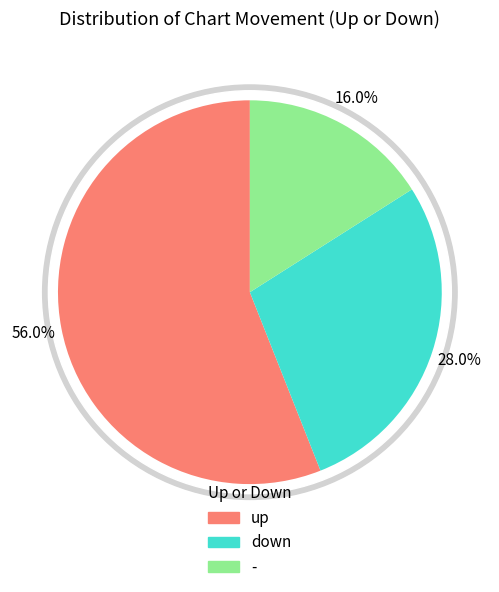

Count the number of slices in the pie.

3